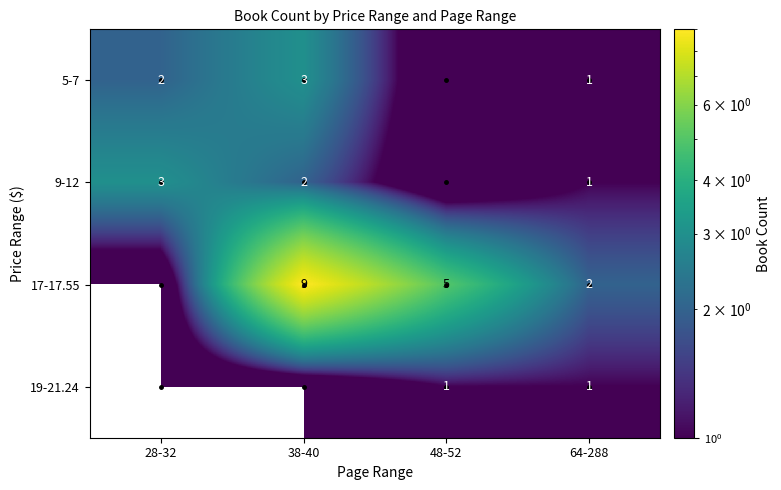

What is the sum of the 5-7 values at 64-288 and 38-40?

4